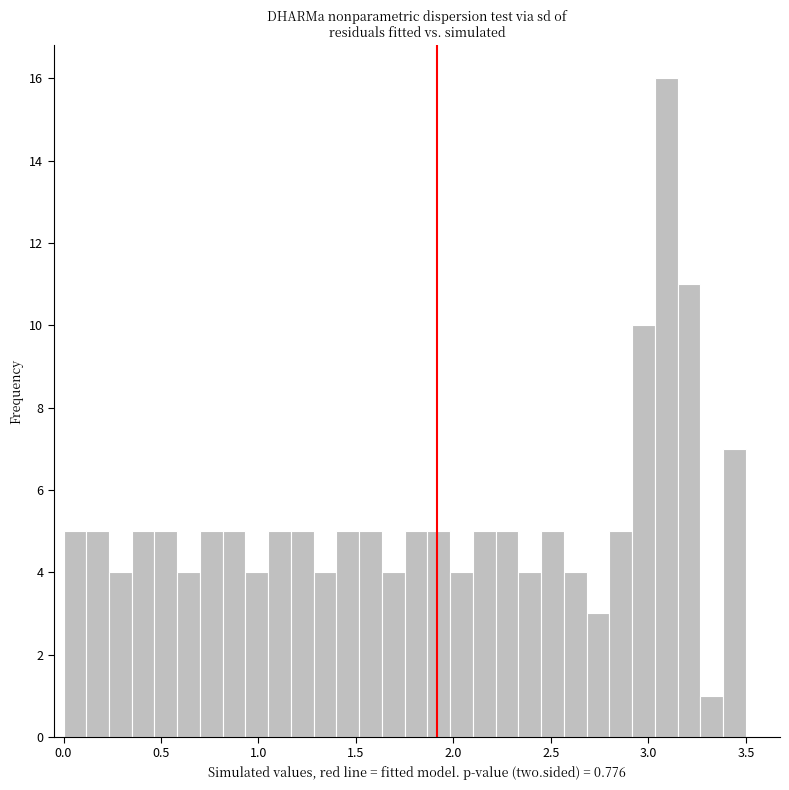

Read against the x-axis, roughly where is the centre of the tallest bar?

3.10